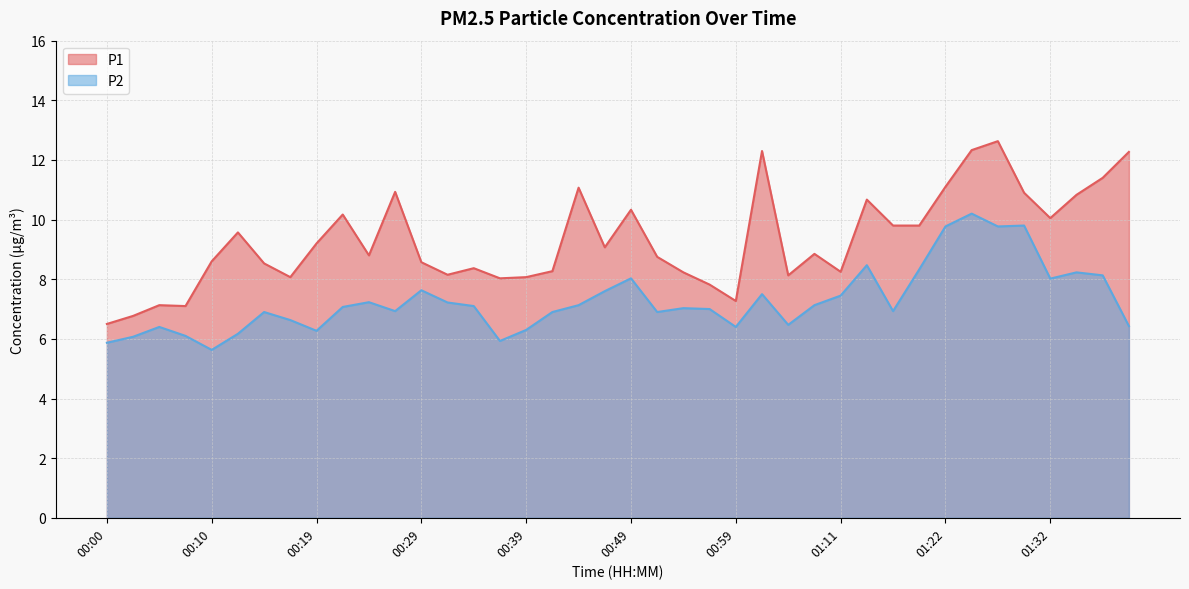

The P1 series shows 5.4 at 00:56. True or false?

False